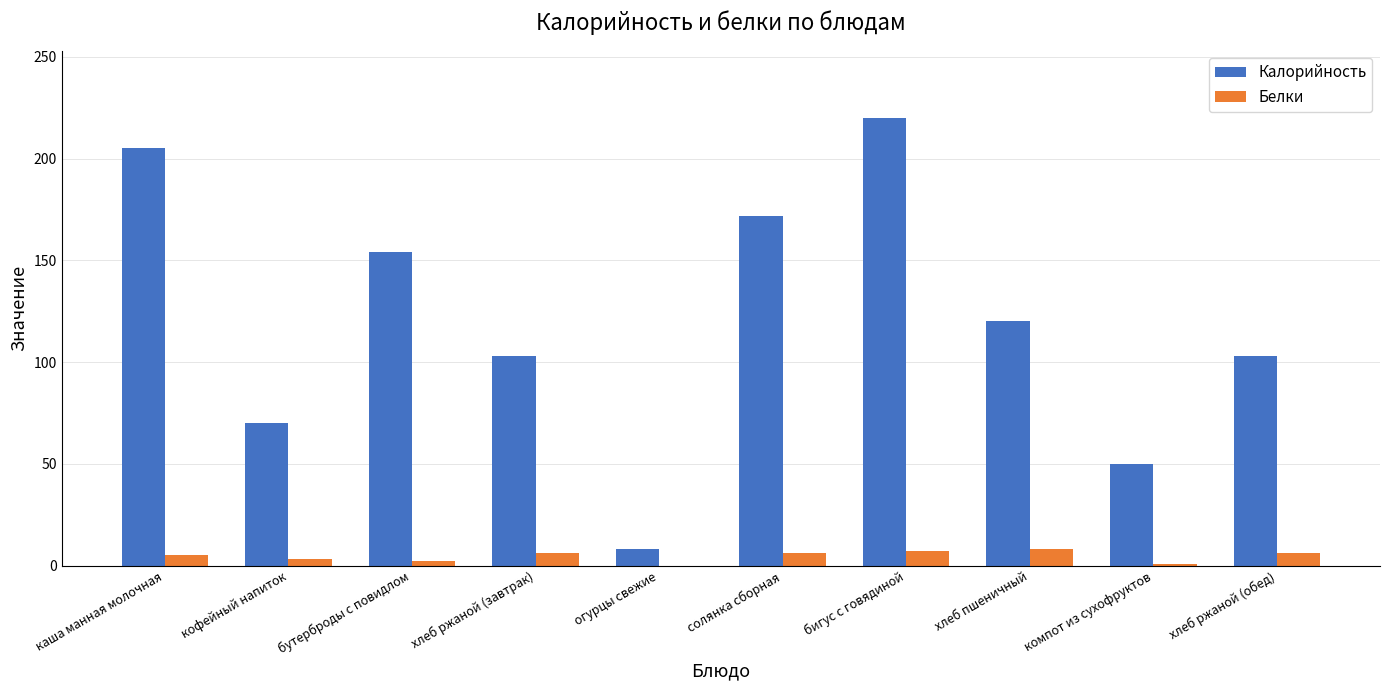

True or false: Белки has a value of 2 at бутерброды с повидлом.

True